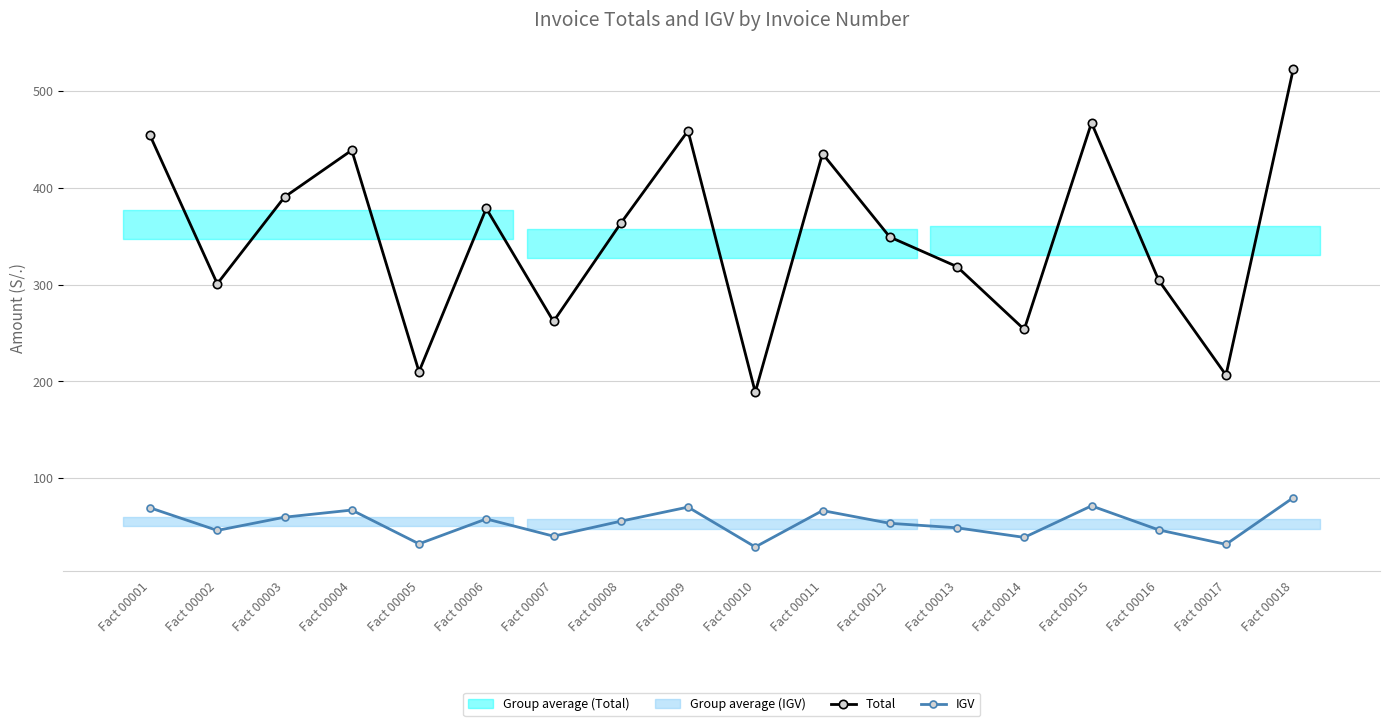

True or false: IGV and Total cross at least once.

False